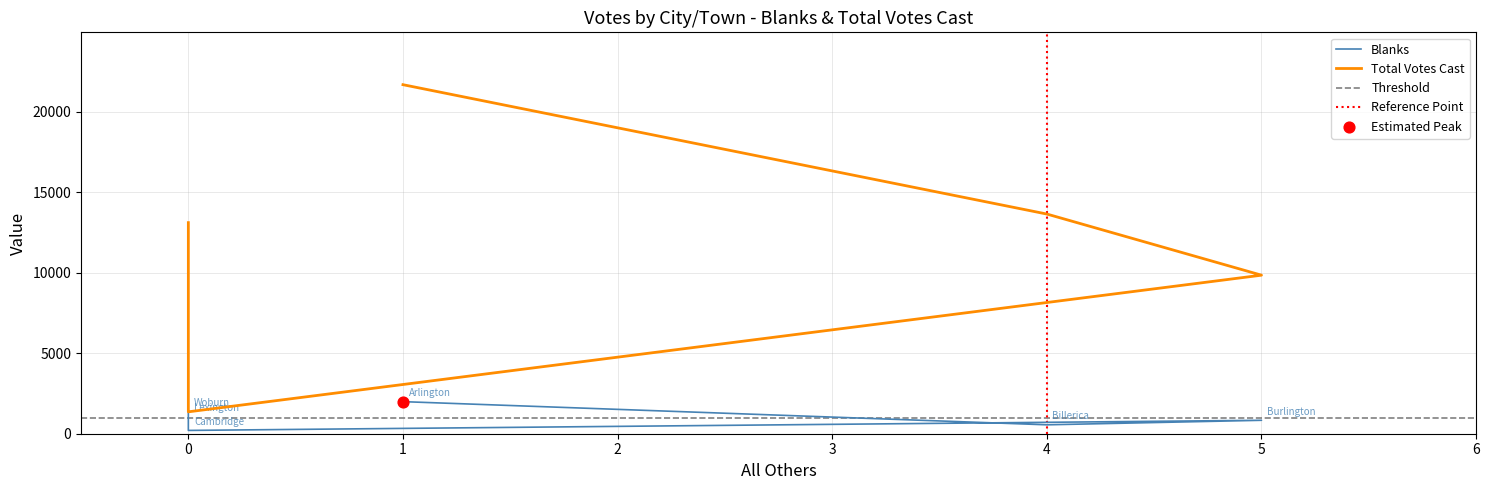

Is the value of Blanks at 1 greater than the value of Total Votes Cast at 0?

Yes